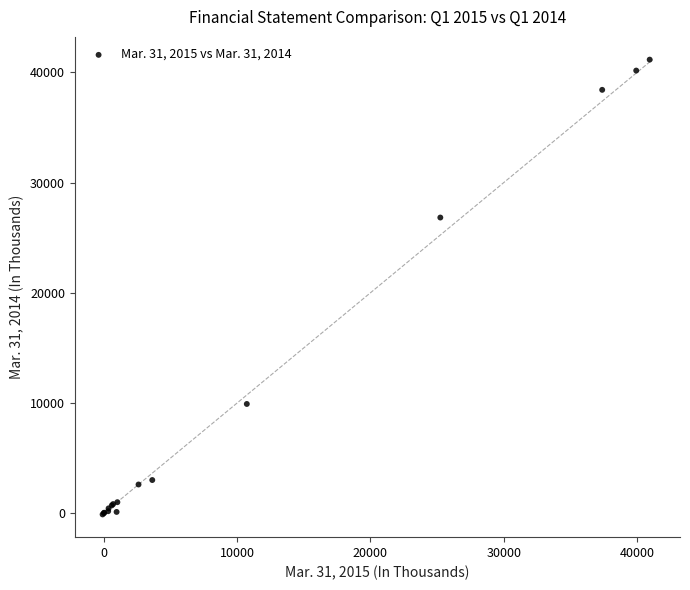

What Y value in the scatter plot is closest to 20521?

26828.0